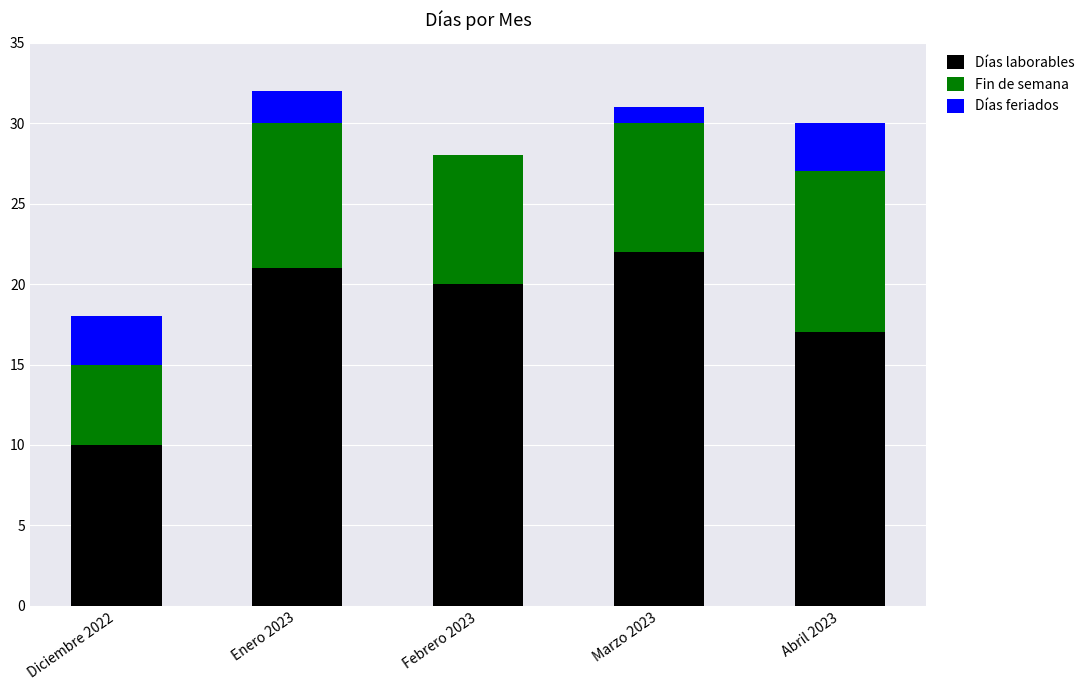

What is the total value across all series at Diciembre 2022?

18